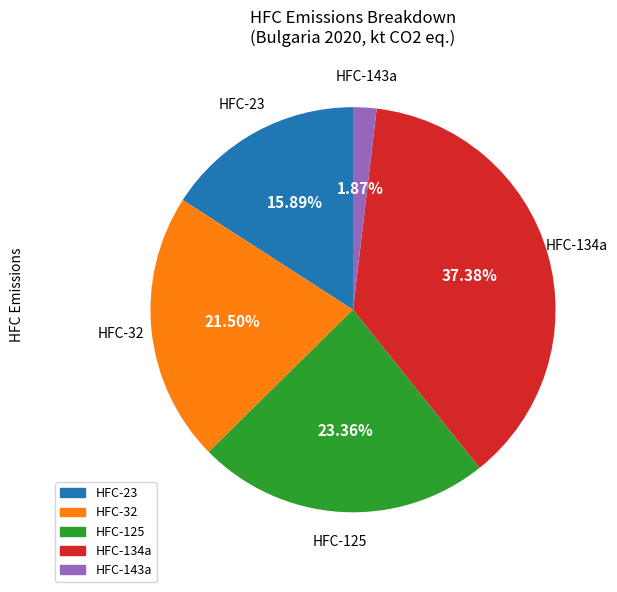

Does any single category account for the majority?

No